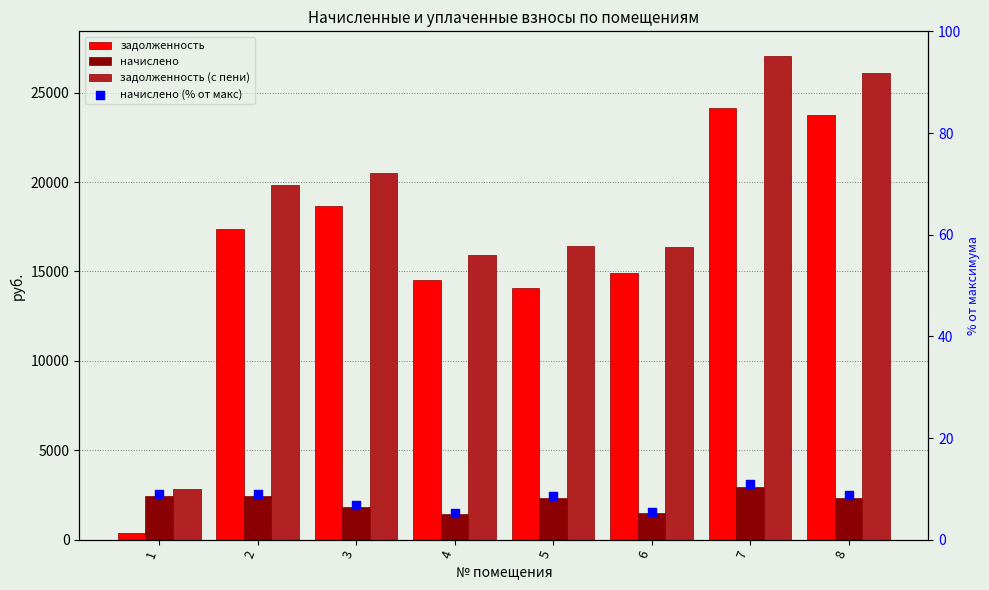

Which series reaches the minimum Y coordinate?

начислено (% от макс)